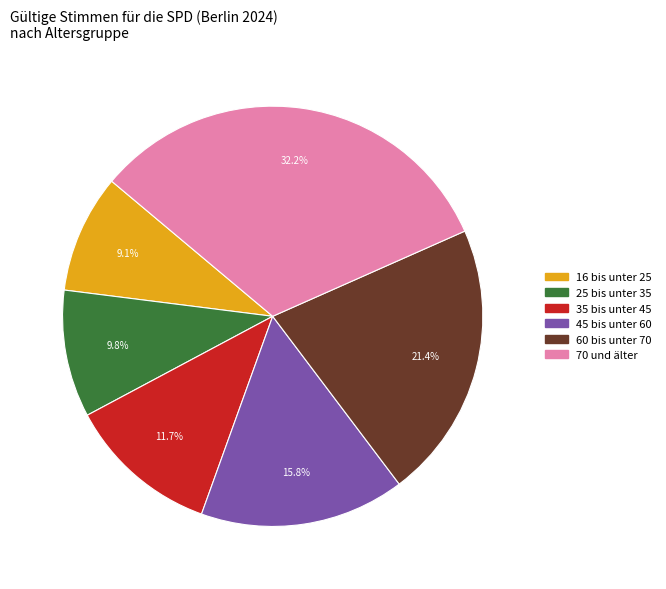

Do 16 bis unter 25 and 25 bis unter 35 together represent more than half of the pie?

No